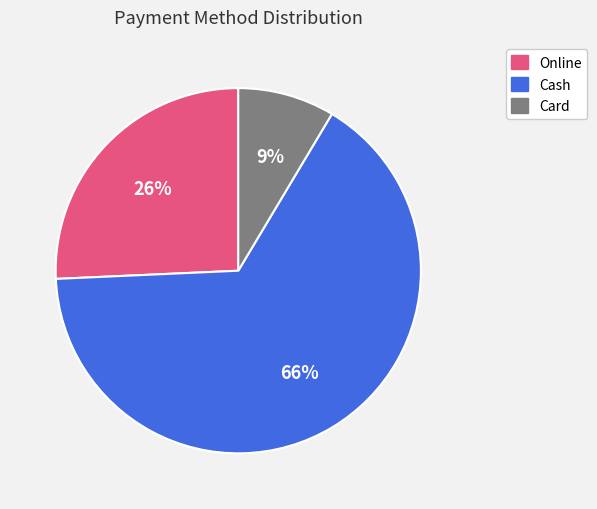

Is there any slice that represents more than half of the pie?

Yes